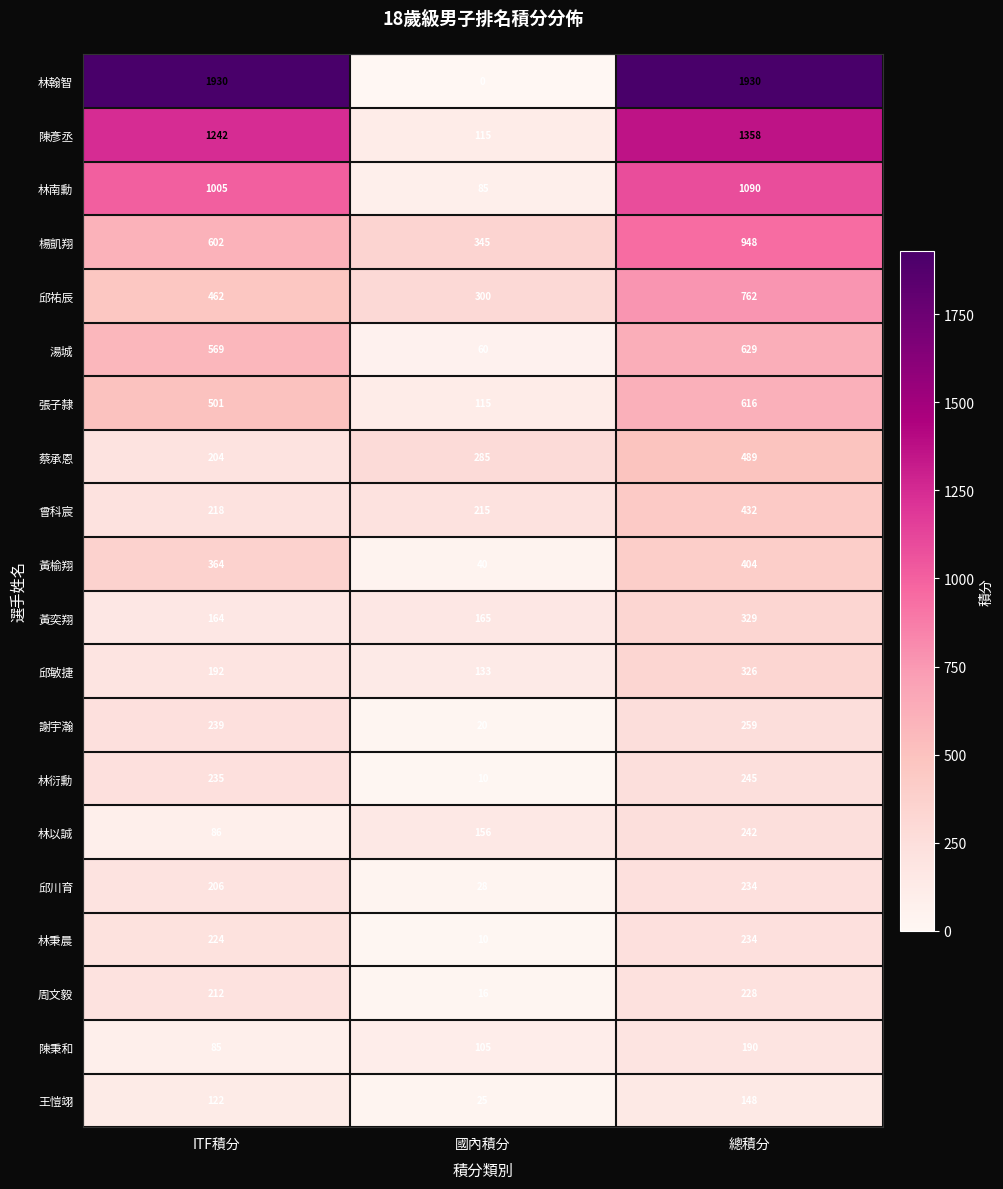

List the labels in order of 湯城 value, largest first.

總積分, ITF積分, 國內積分